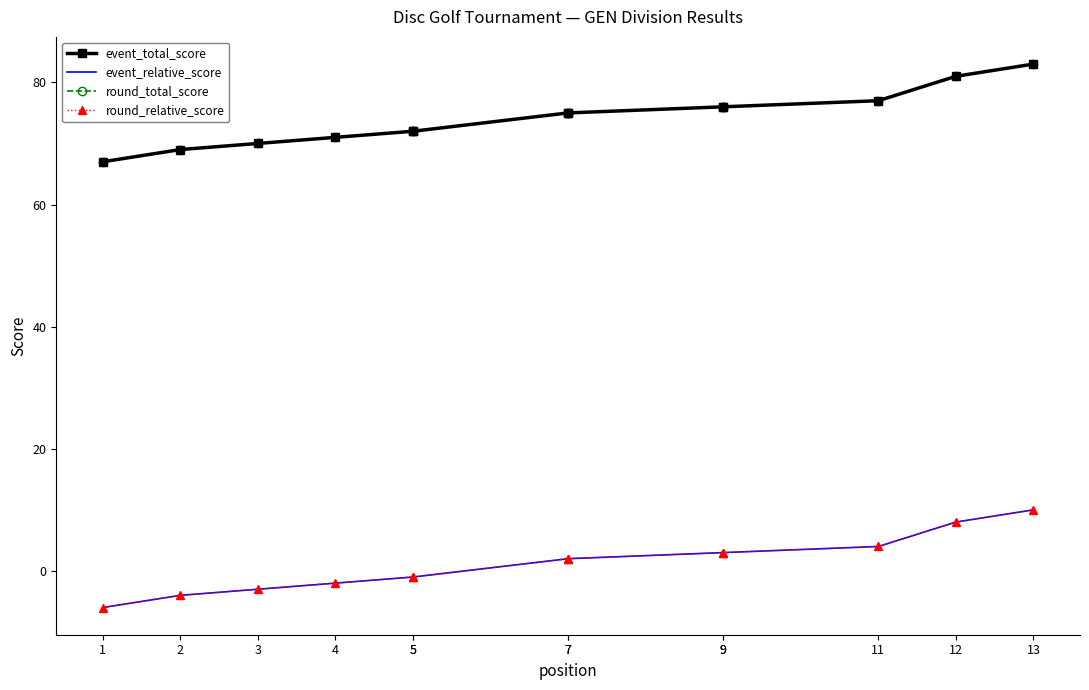

Between 11 and 4, which is larger?

11